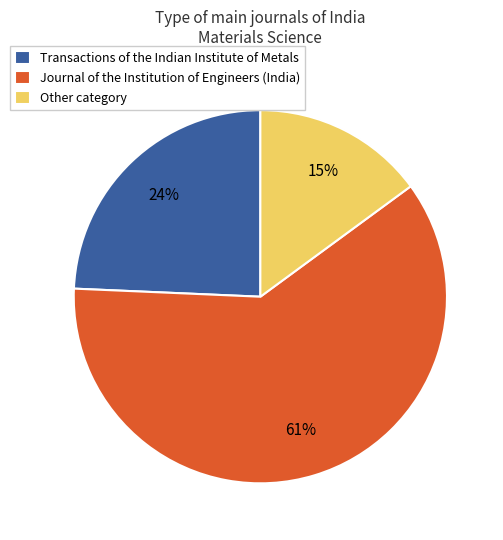

Which slice is the smallest?

Other category